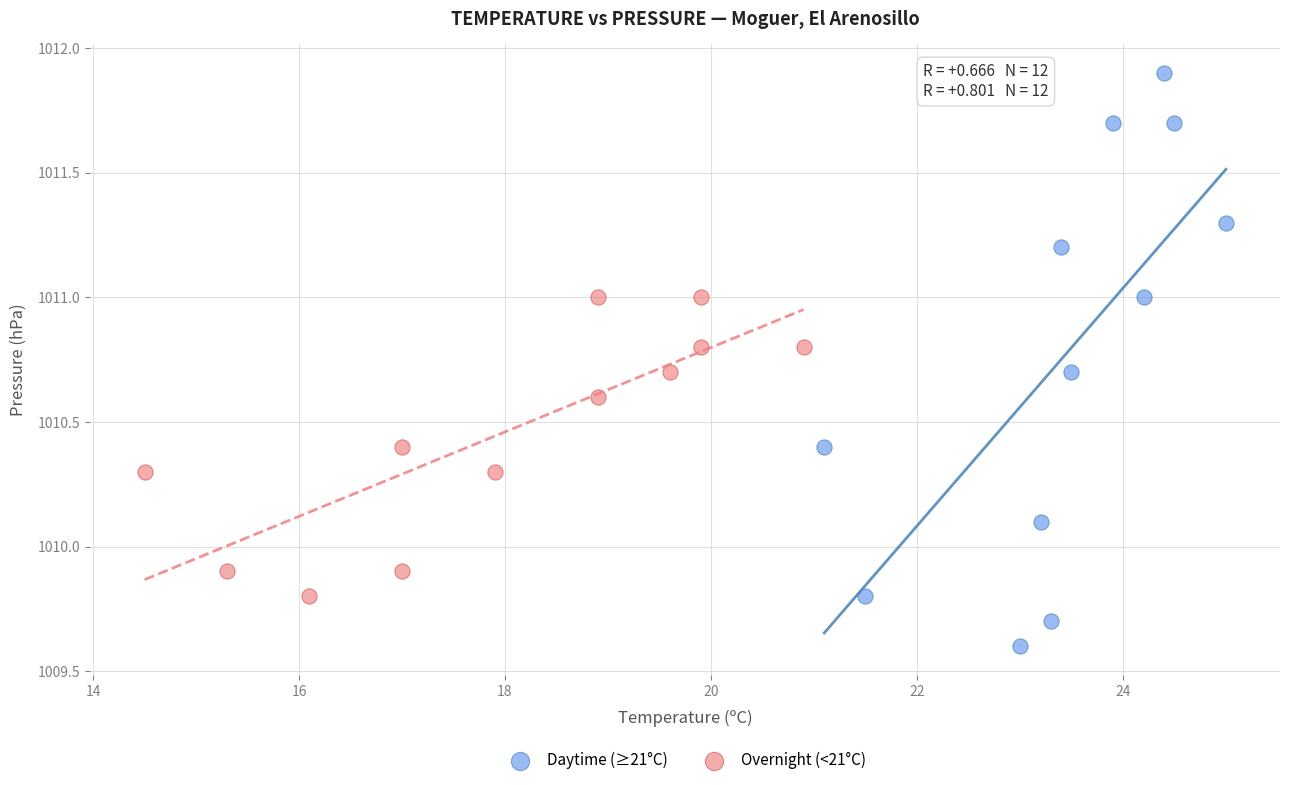

Which series reaches the minimum Y coordinate?

Daytime (≥21°C)